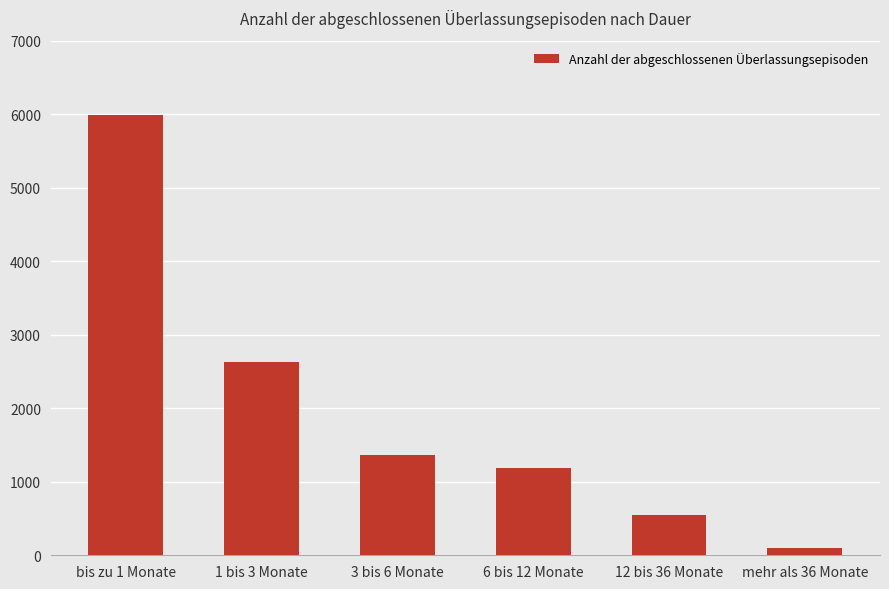

Approximately how many times larger is the value at 12 bis 36 Monate compared to 3 bis 6 Monate?

0.4